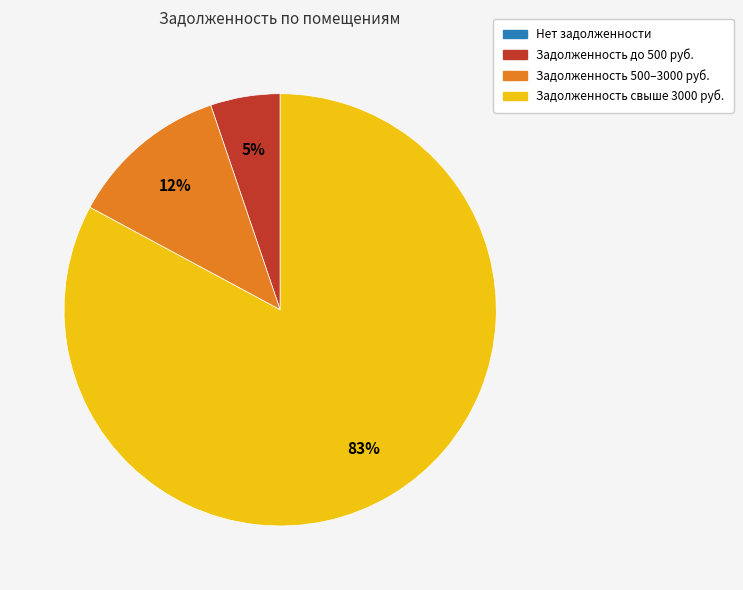

Is there any slice that represents more than half of the pie?

Yes